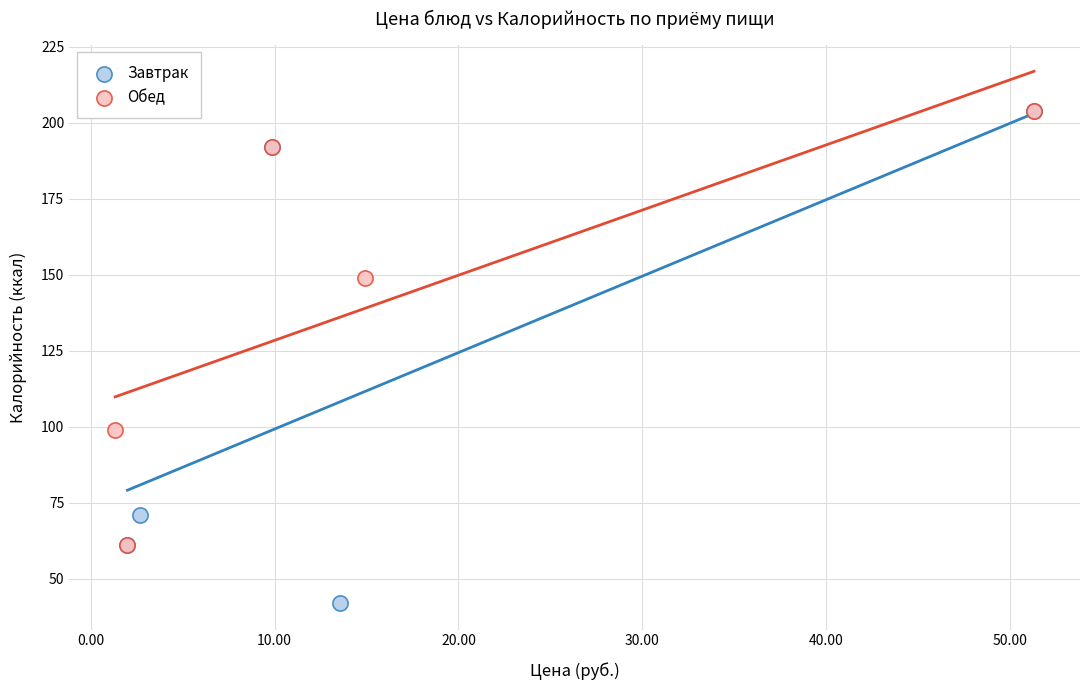

Which series has the largest Y range (max minus min)?

Завтрак